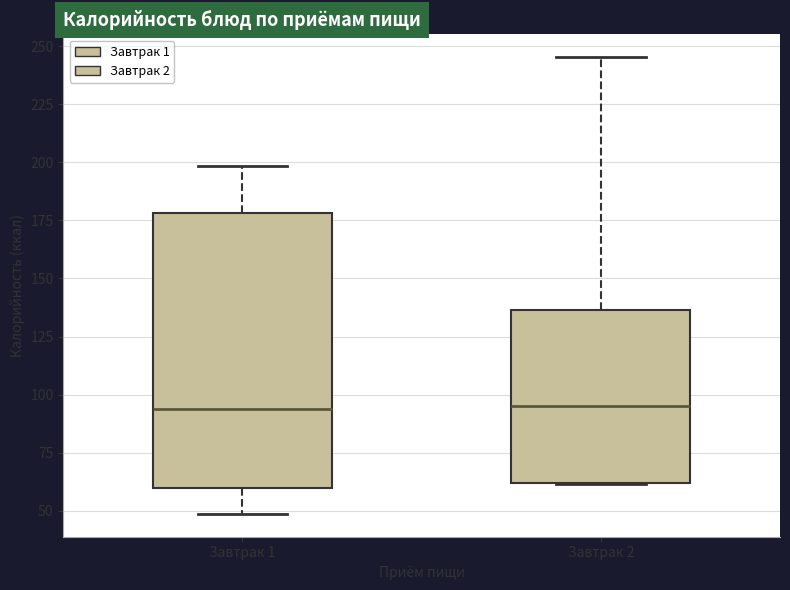

Where is the lower edge of the box for Завтрак 1 on the y-axis? The values are not printed on the chart, so give them approximately, as read against the axis.

60